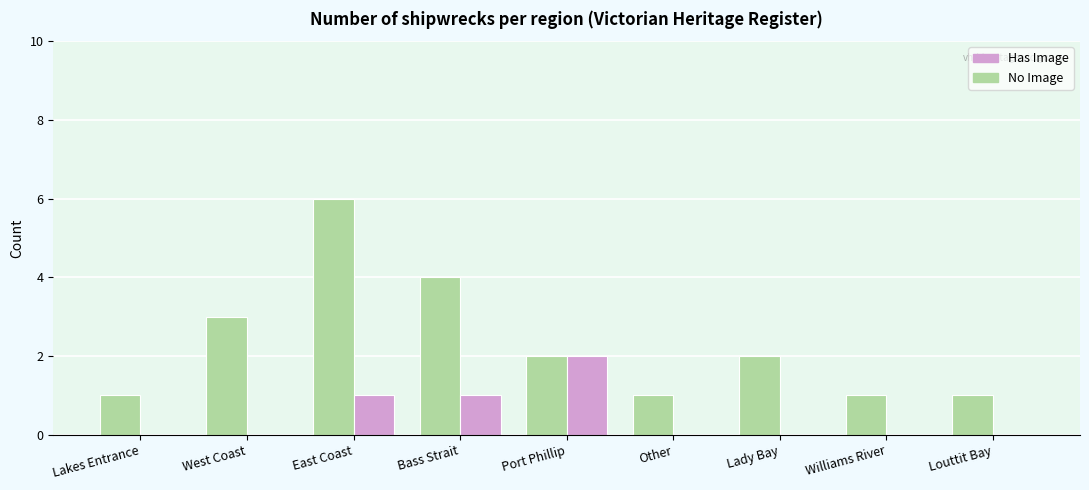

What is the maximum value shown in the chart?

6